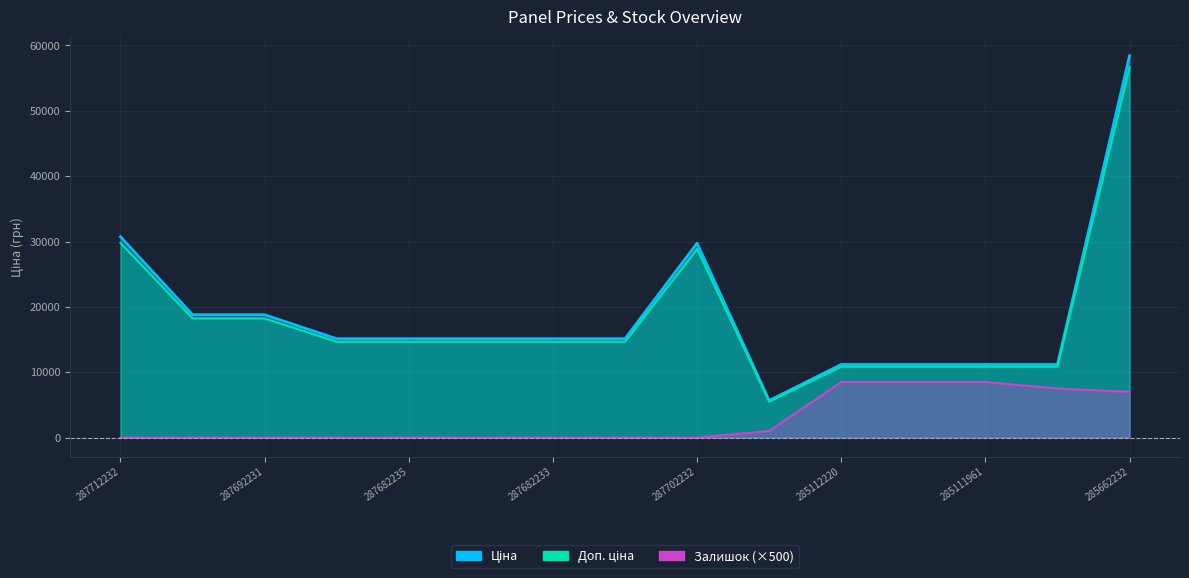

In Доп. ціна, how many points are lower than both neighbors (excluding endpoints)?

1